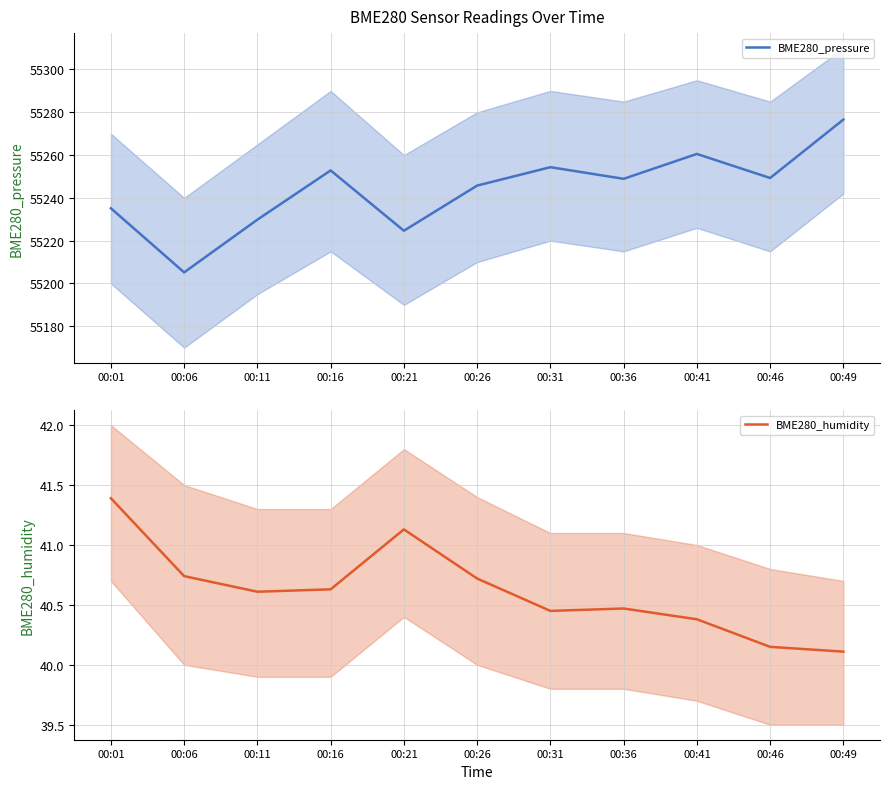

At which category does the chart reach its minimum across all series?

00:49